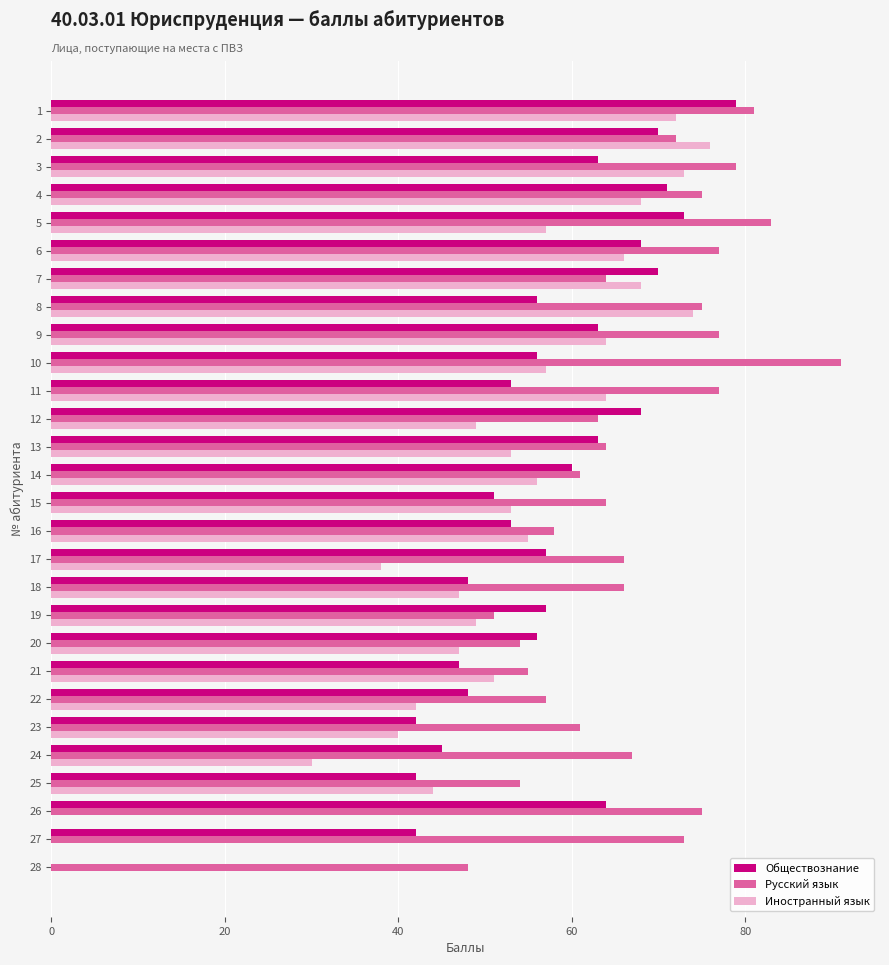

The Иностранный язык series shows 50 at 17. True or false?

False